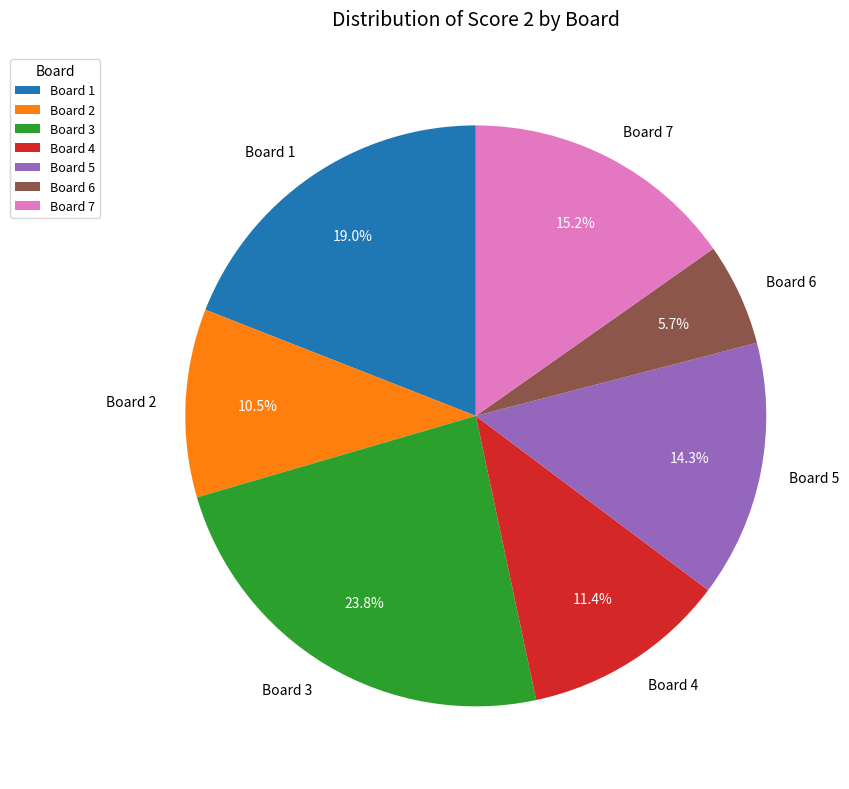

How many slices are in this pie chart?

7